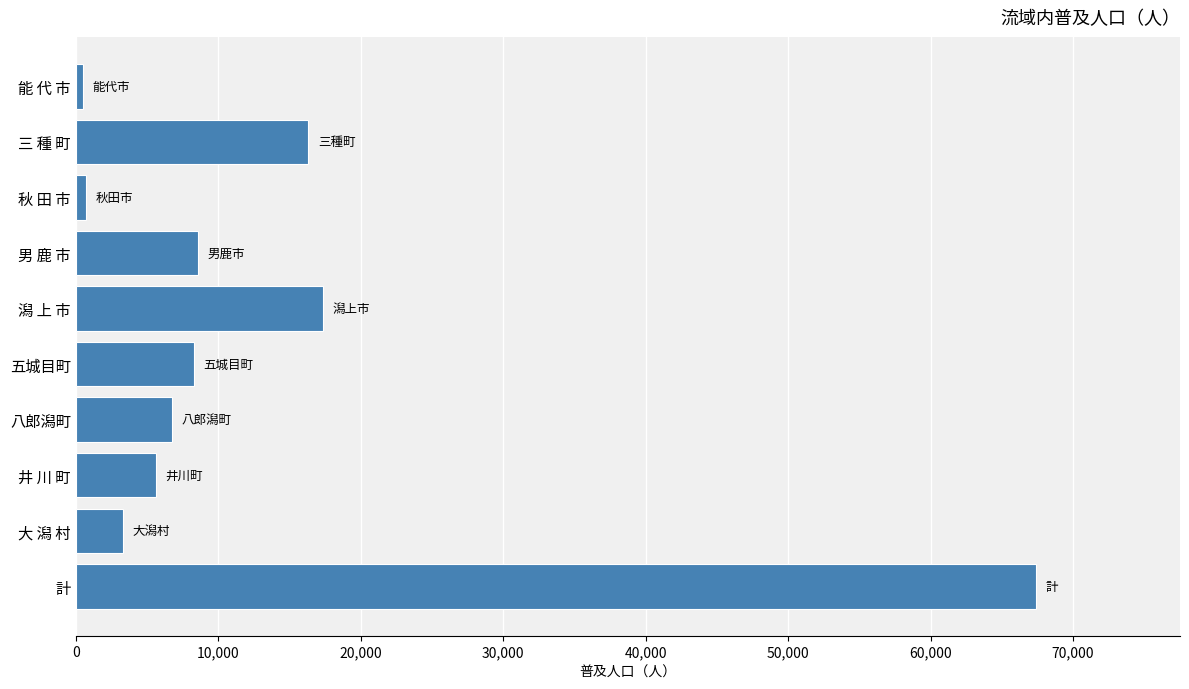

At which category does the chart reach its peak across all series?

計